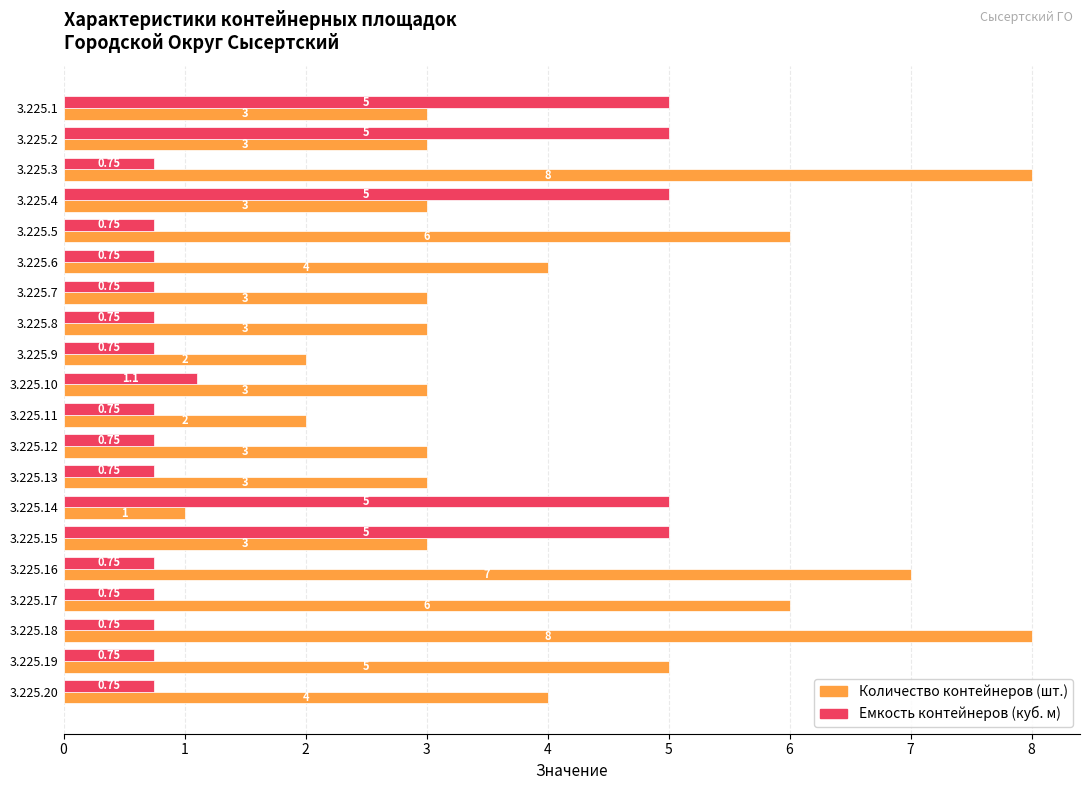

Which series has the widest spread of values?

Количество контейнеров (шт.)